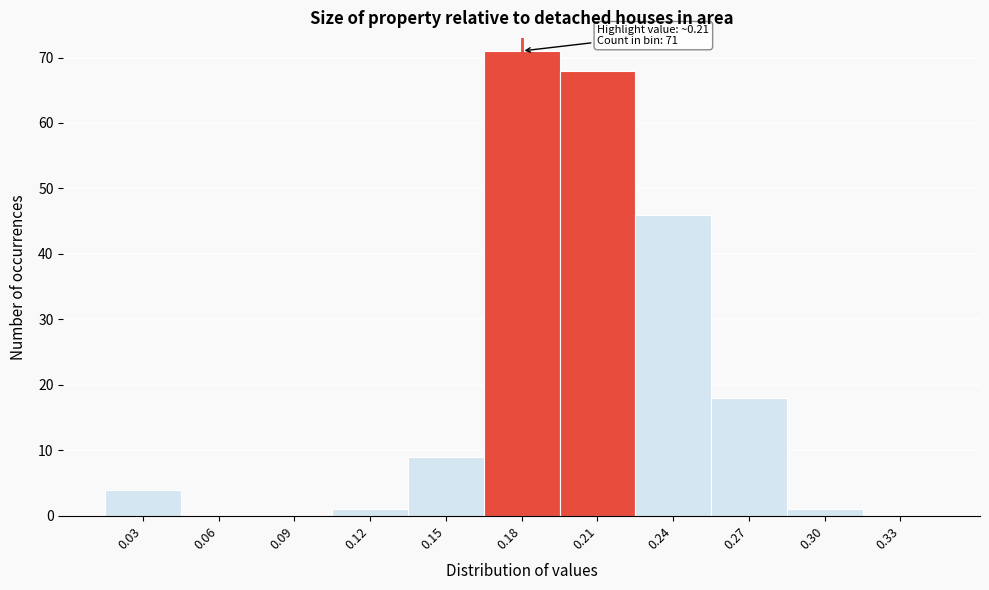

Reading left to right, what are all the values shown in this chart?

0.03=4	0.06=0	0.09=0	0.12=1	0.15=9	0.18=71	0.21=68	0.24=46	0.27=18	0.30=1	0.33=0